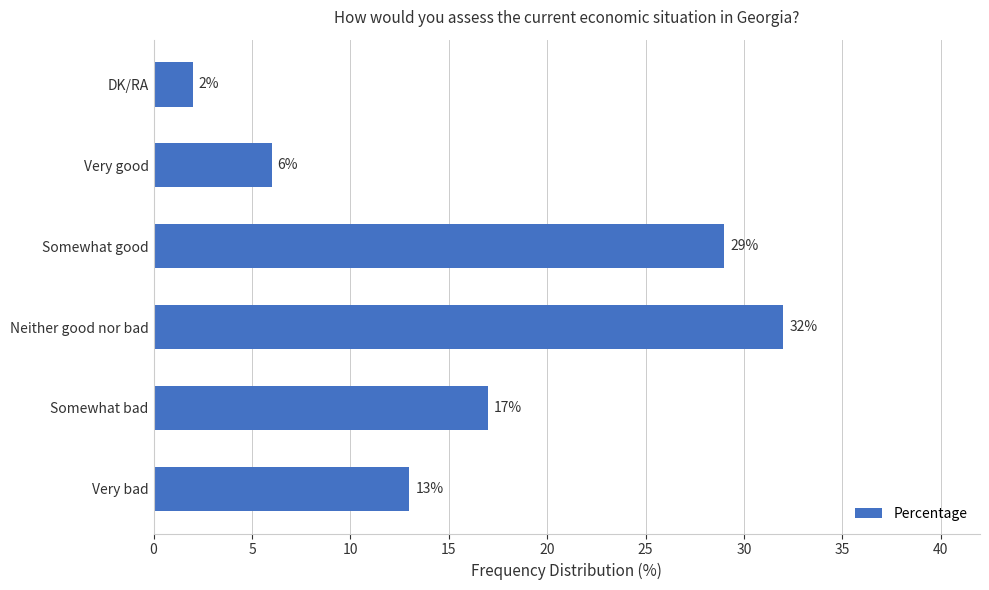

Reading top to bottom, list all the values displayed in this chart.

DK/RA=2	Very good=6	Somewhat good=29	Neither good nor bad=32	Somewhat bad=17	Very bad=13